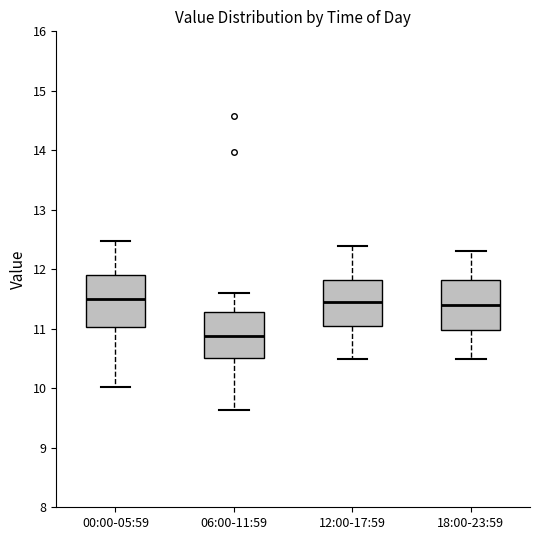

Reading left to right, read every box against the y-axis: the position of its median line, the range the box covers, and the ends of its whiskers. The values are not printed on the chart, so give them approximately, as read against the axis.

00:00-05:59: median 11.5, box 11.0 to 11.9, whiskers 10.0 to 12.5
06:00-11:59: median 10.9, box 10.5 to 11.3, whiskers 9.6 to 11.6
12:00-17:59: median 11.5, box 11.1 to 11.8, whiskers 10.5 to 12.4
18:00-23:59: median 11.4, box 11.0 to 11.8, whiskers 10.5 to 12.3